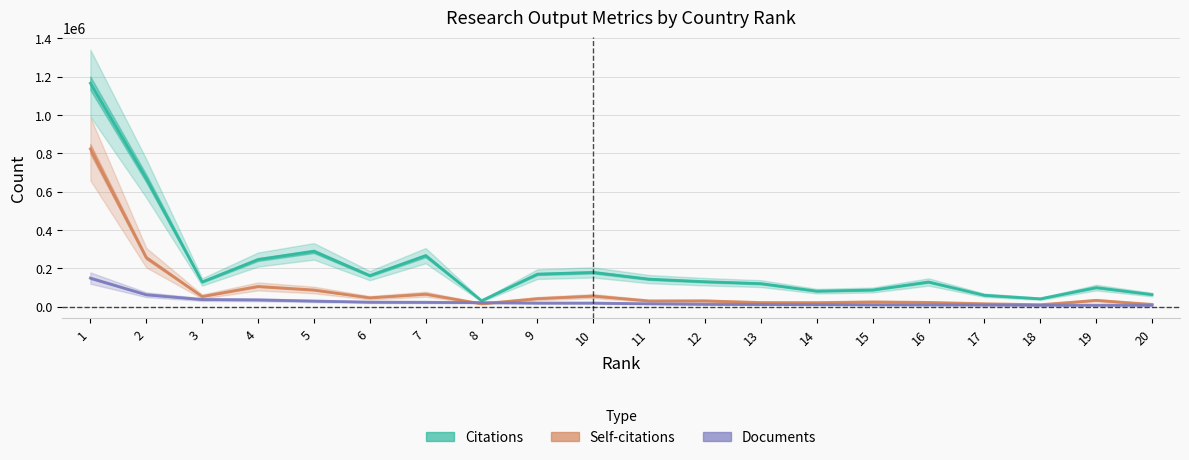

What is the difference between the second highest and second lowest values in the Self-citations series?

243686